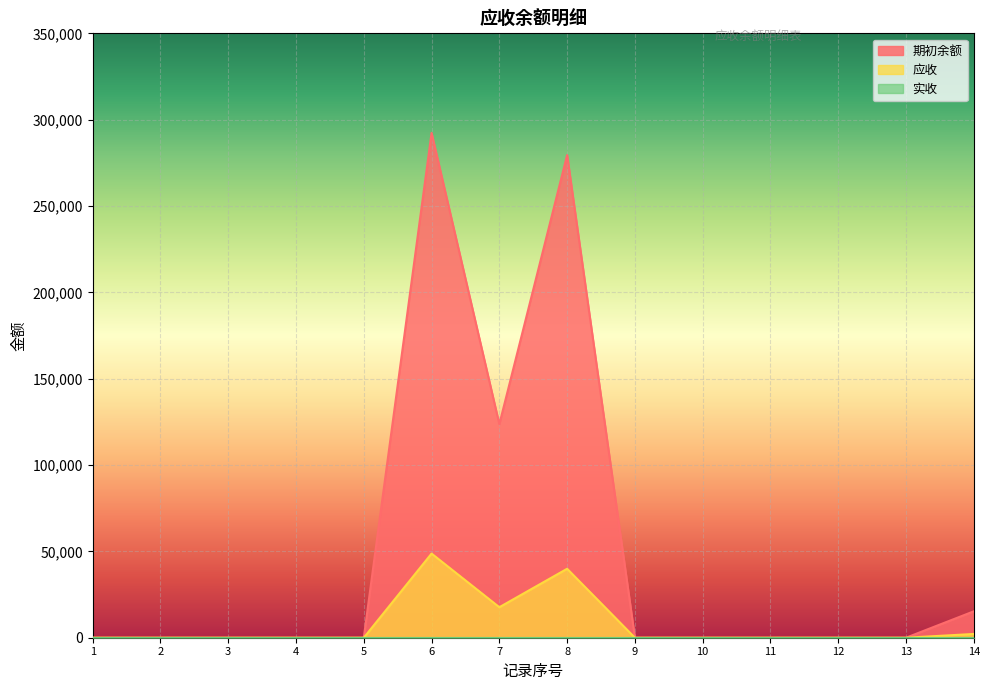

What is the highest value of the 期初余额 series?

292343.8